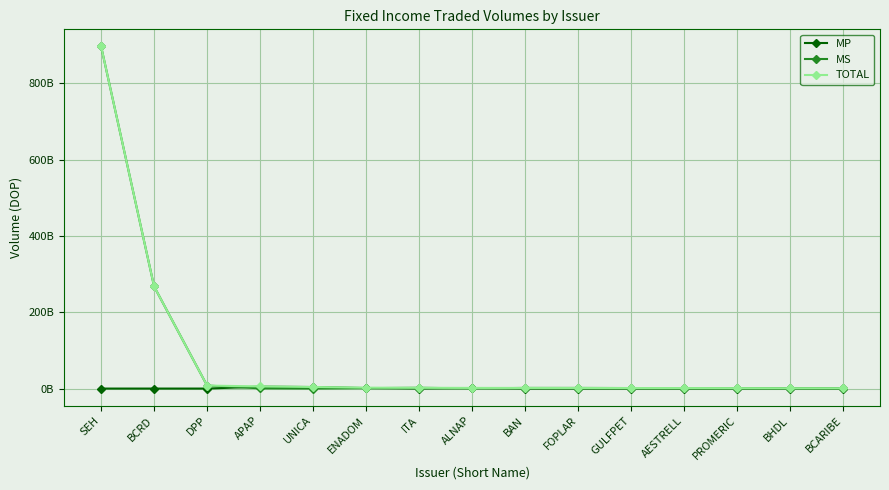

At AESTRELL, list the series in order from smallest to largest.

MP, MS, TOTAL